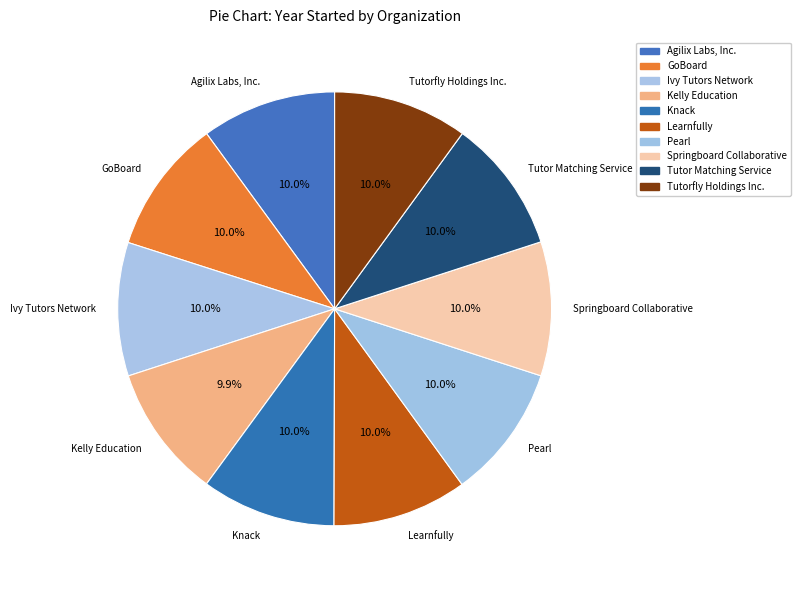

Is it true that Learnfully is 18% of the pie?

False